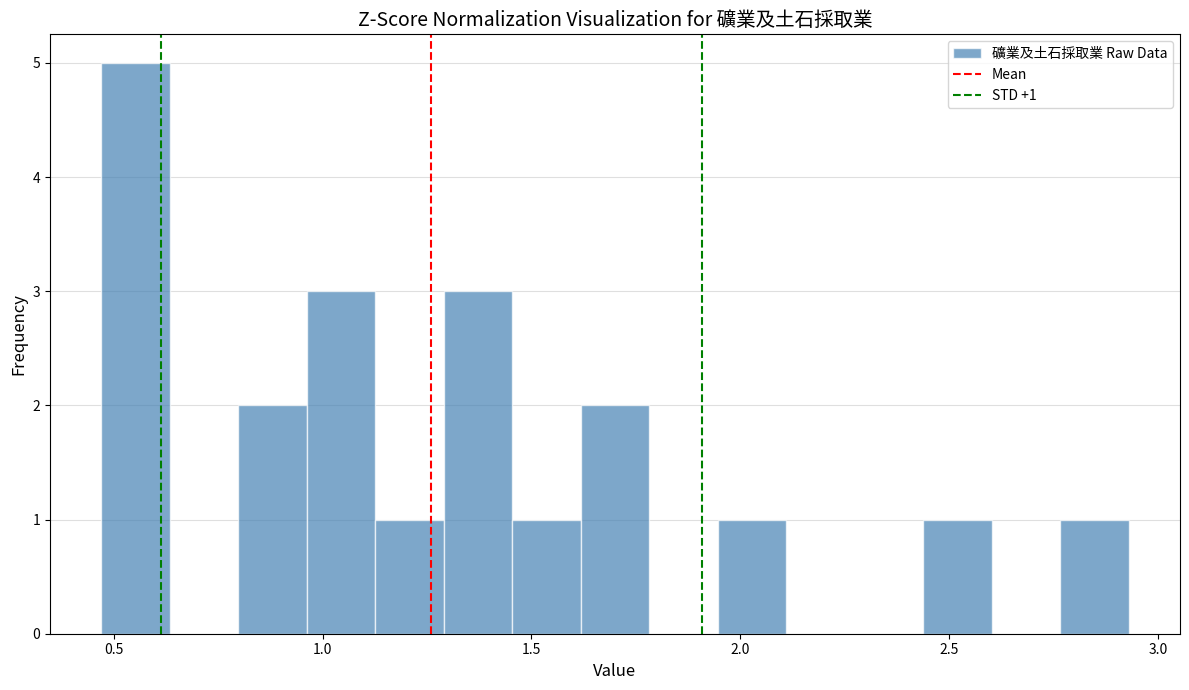

Read against the x-axis, roughly where is the centre of the tallest bar?

0.55